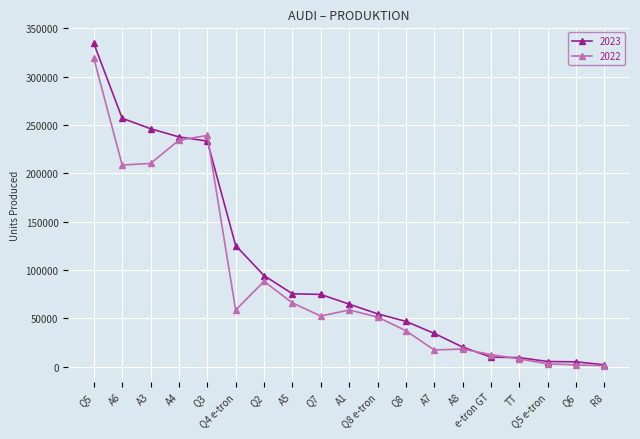

Which series has the widest spread of values?

2023